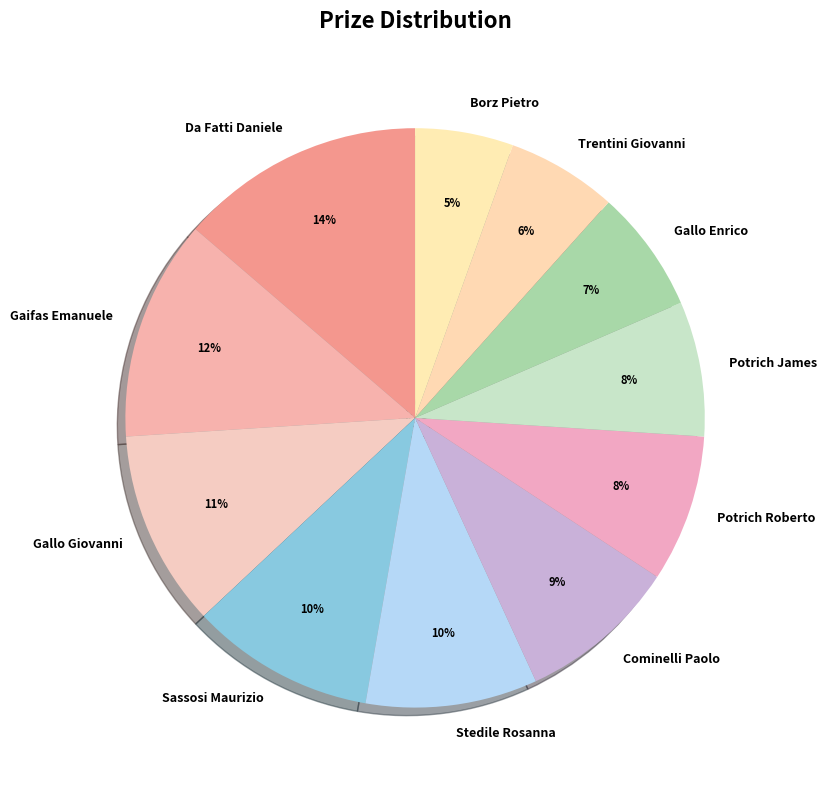

What percentage is the Gallo Enrico slice, to the nearest percent?

7%